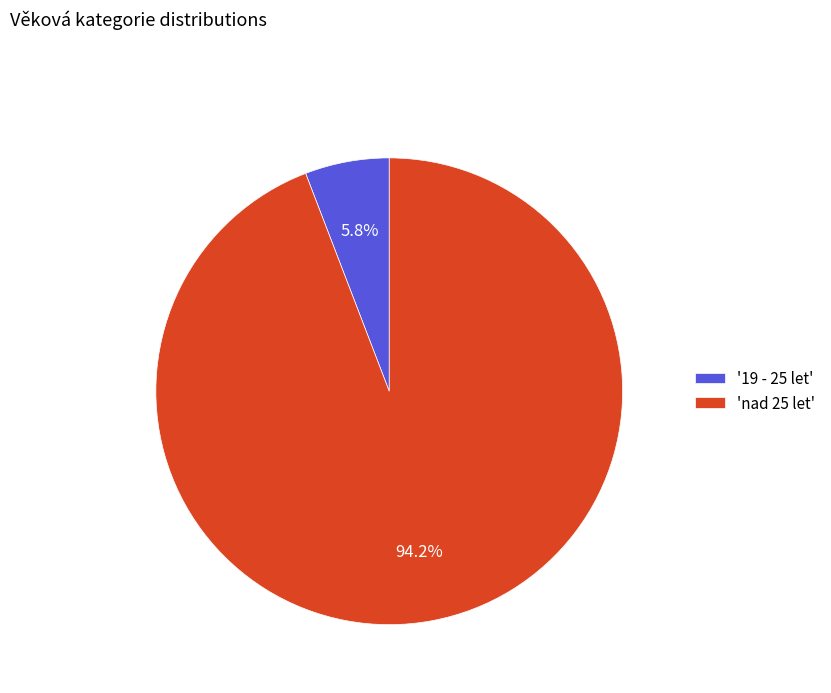

Which category has the smallest portion of the pie?

'19 - 25 let'